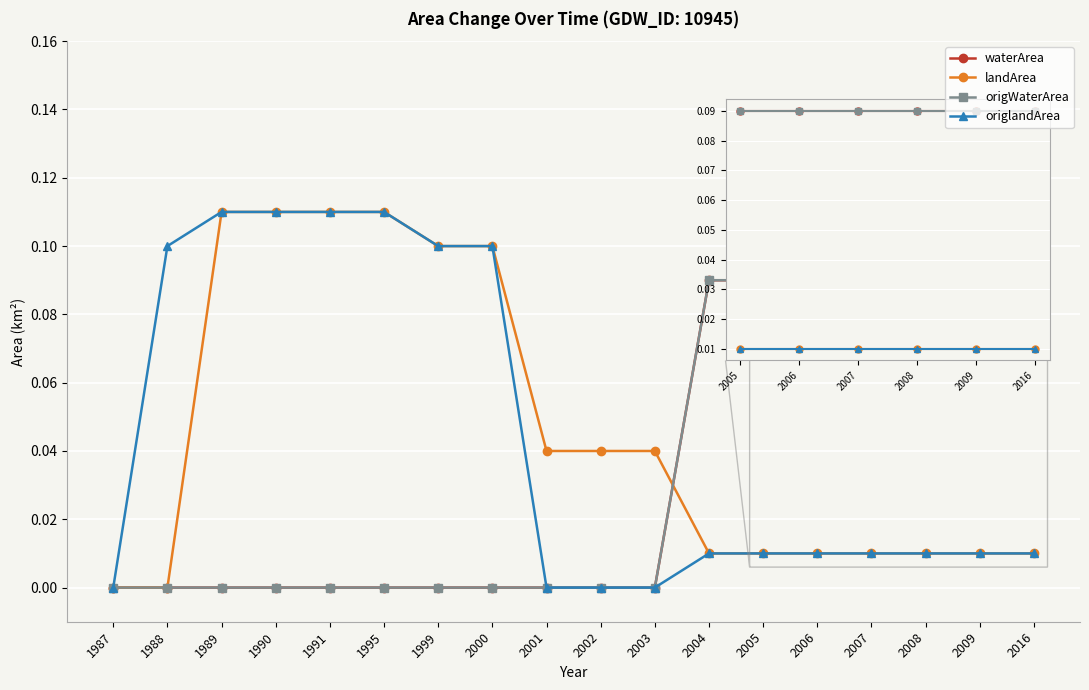

Is this an area chart (filled region under the line)?

No